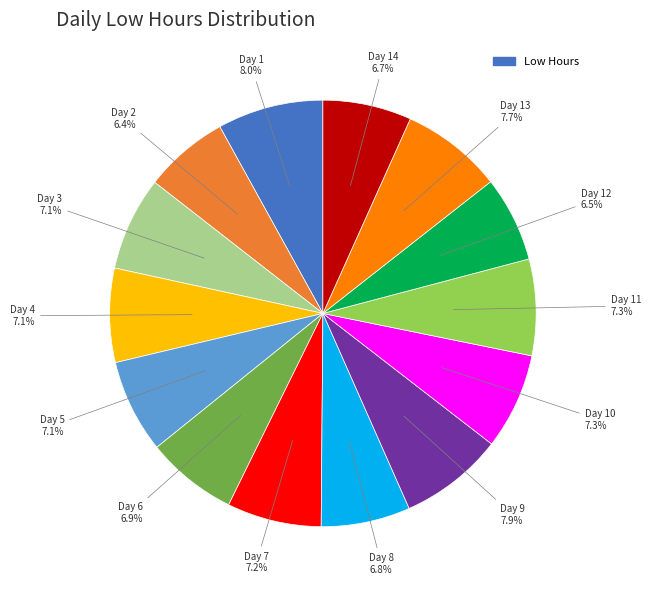

Is there a majority slice in this chart?

No